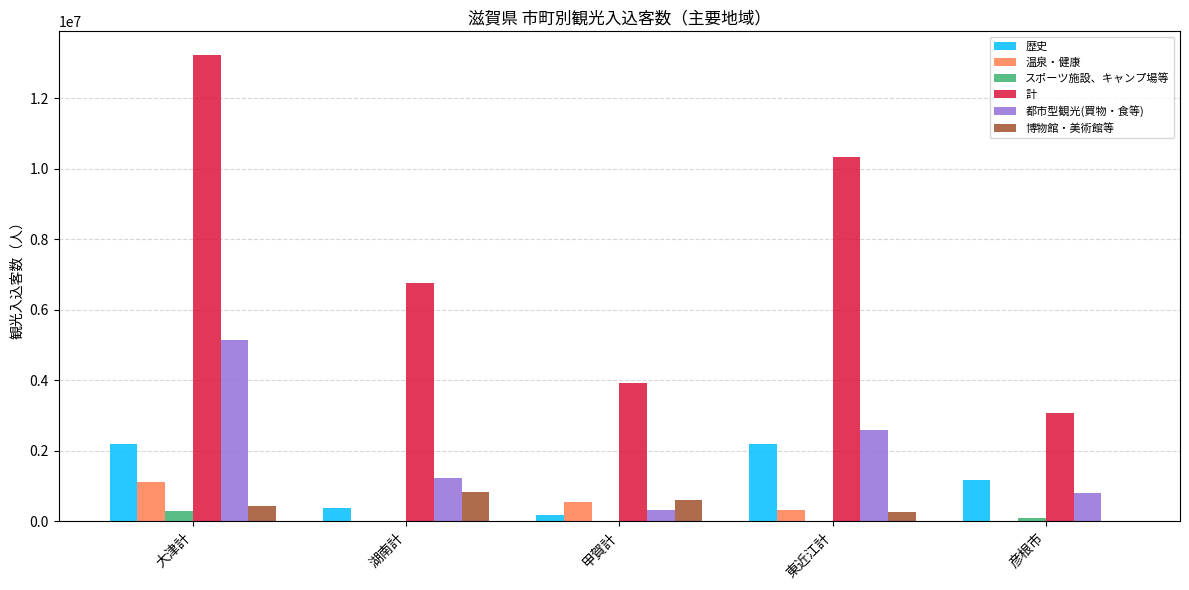

What is the highest value of the 歴史 series?

2184800